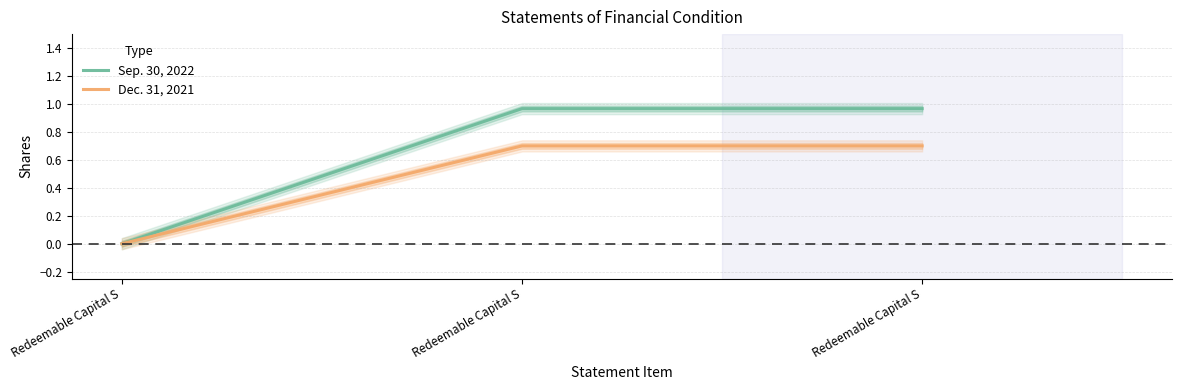

Which series changed the most between Redeemable Capital S and Redeemable Capital S?

Sep. 30, 2022